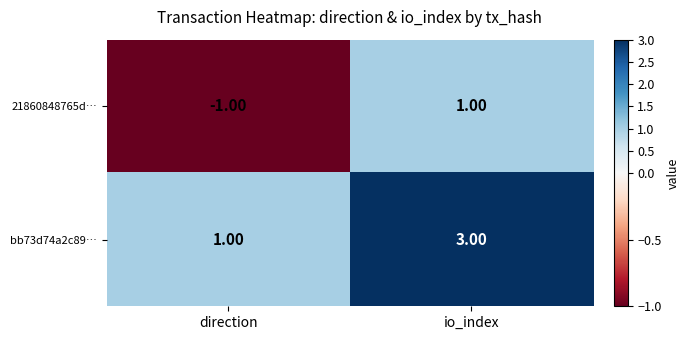

Which label corresponds to the largest value in the chart?

io_index